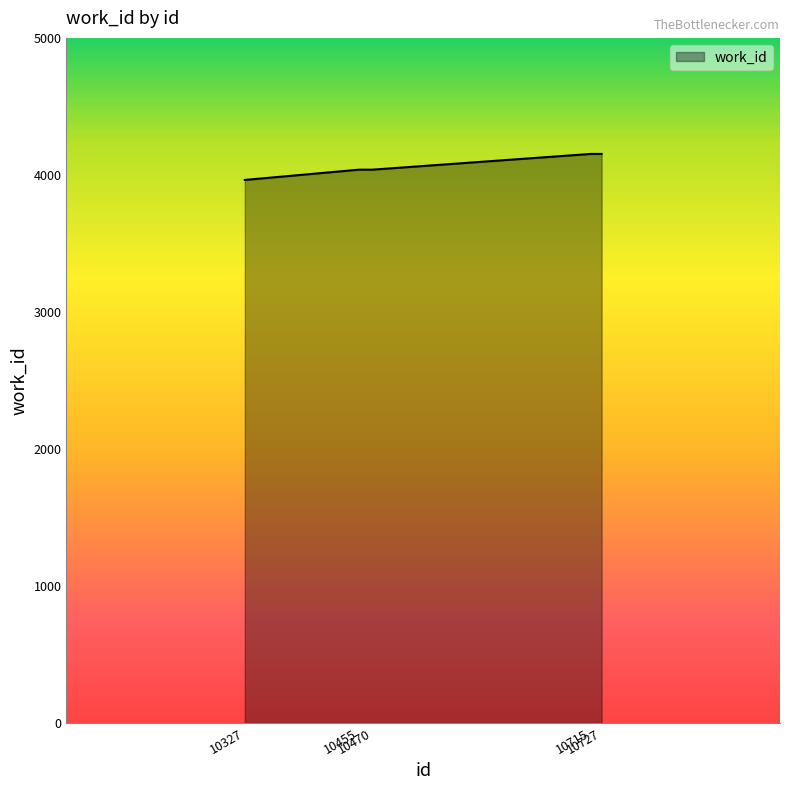

True or false: the data shows 6010 at 10727.

False